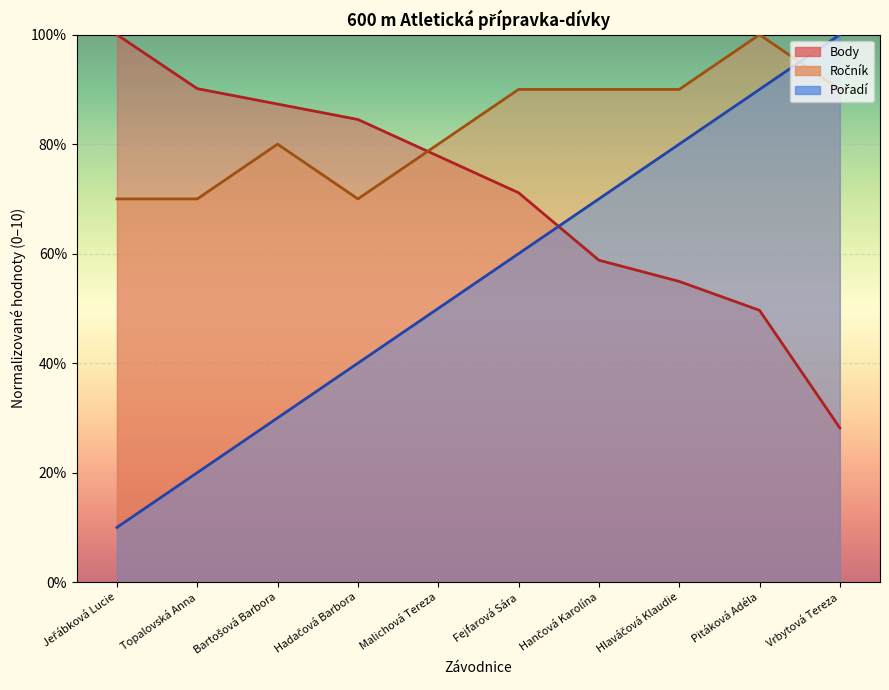

Rank the series at Pitáková Adéla from highest to lowest value.

Ročník, Pořadí, Body